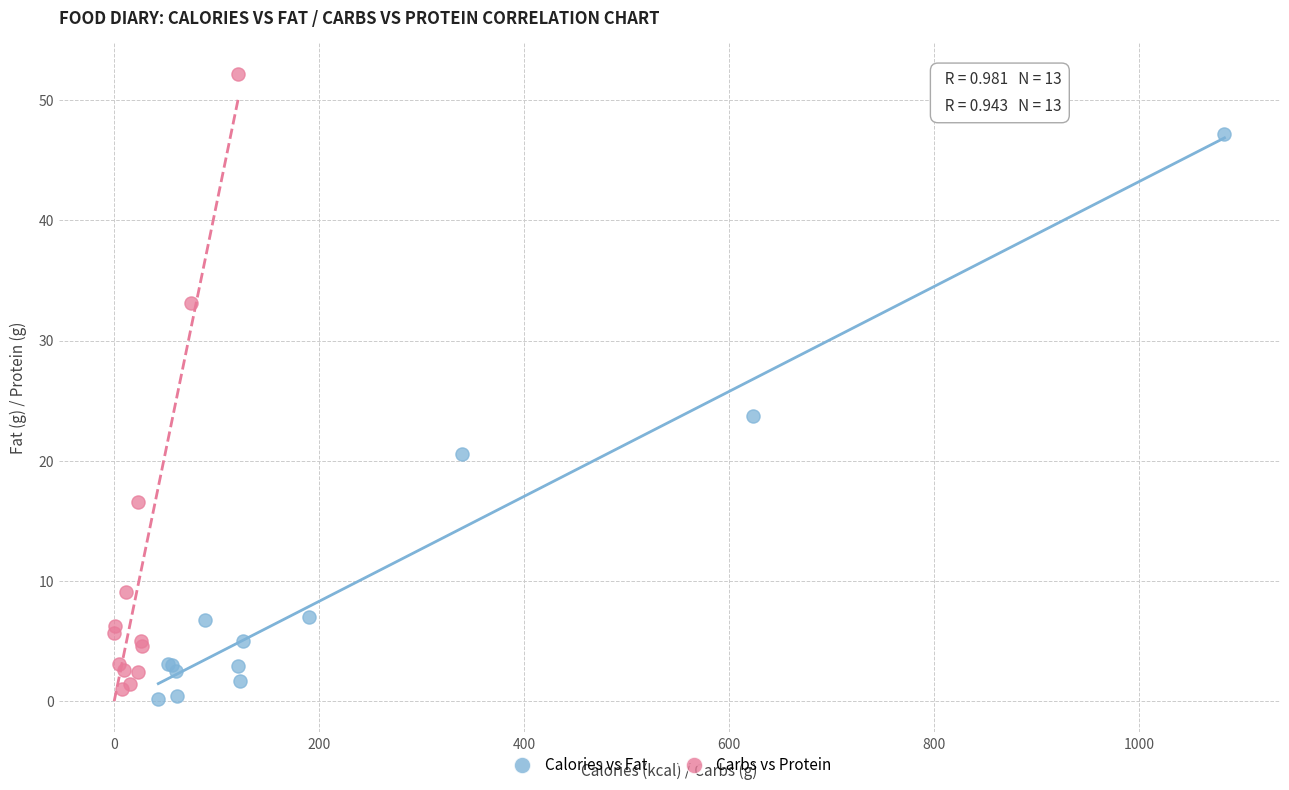

Which series contains the lowest Y value?

Calories vs Fat